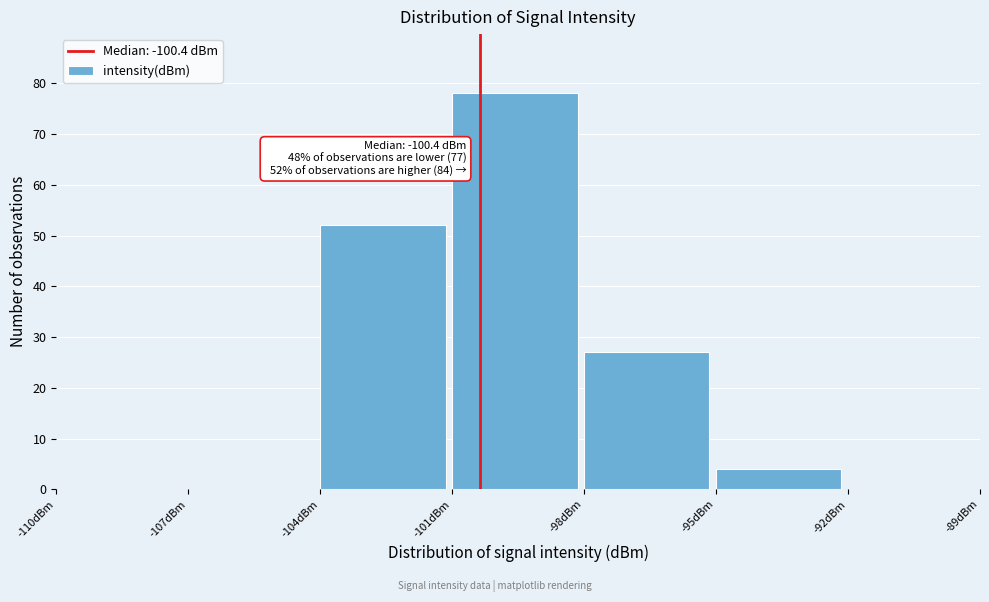

Over which range of the x-axis is the bar tallest?

-101 to -98